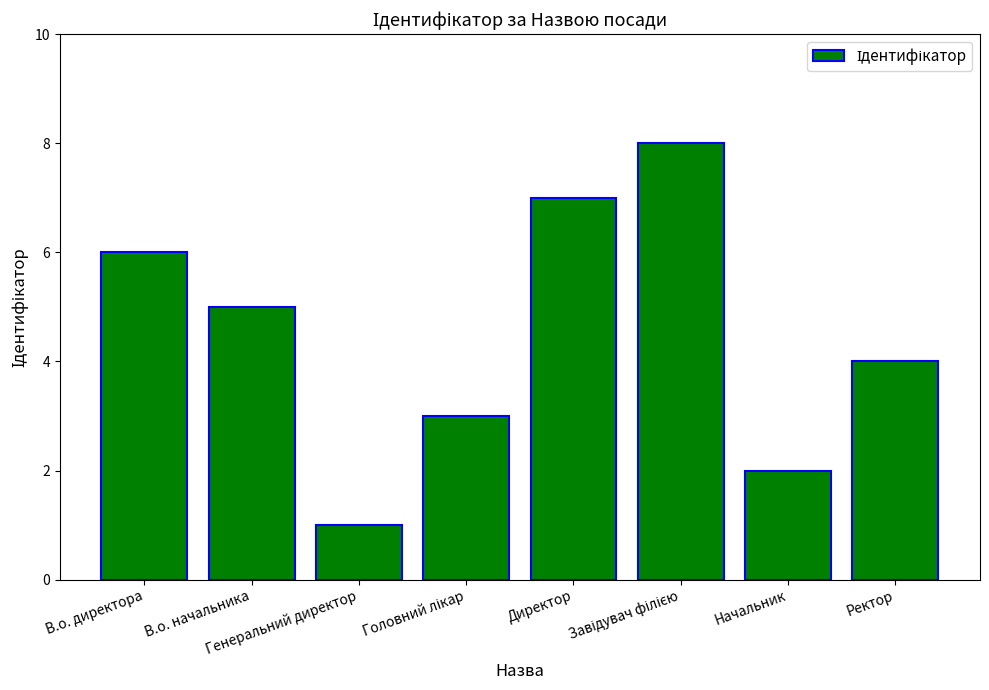

Does the chart contain any negative values?

No